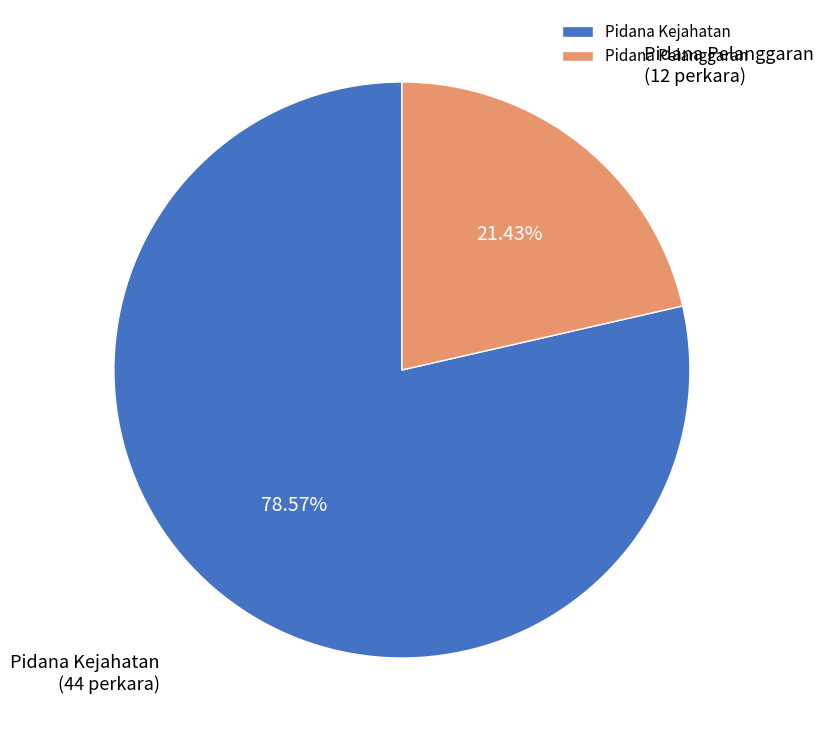

To the nearest percent, what portion does Pidana Kejahatan represent?

79%